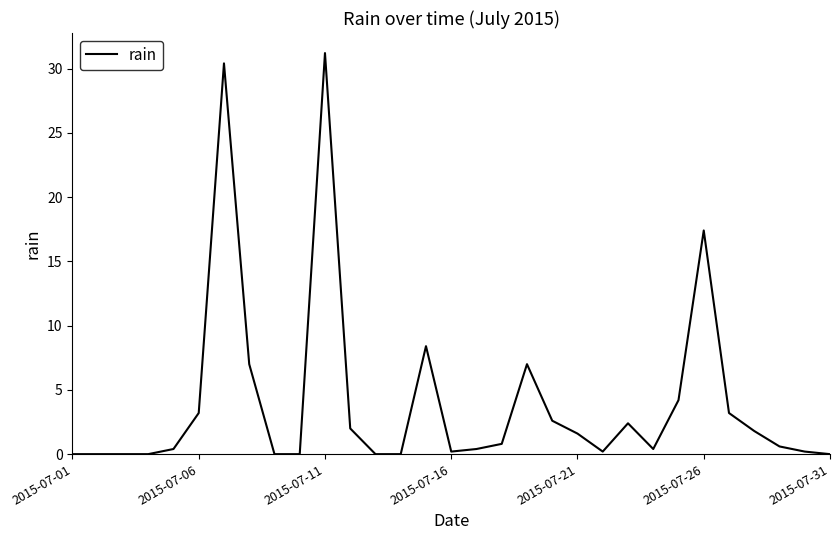

What is the maximum value shown in the chart?

31.2